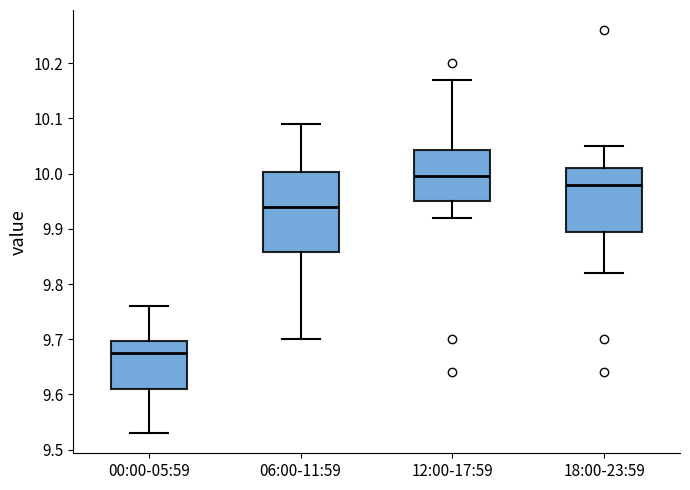

Reading left to right, read every box against the y-axis: the position of its median line, the range the box covers, and the ends of its whiskers. The values are not printed on the chart, so give them approximately, as read against the axis.

00:00-05:59: median 9.68, box 9.61 to 9.70, whiskers 9.53 to 9.76
06:00-11:59: median 9.94, box 9.86 to 10.00, whiskers 9.70 to 10.09
12:00-17:59: median 10.00, box 9.95 to 10.04, whiskers 9.92 to 10.17
18:00-23:59: median 9.98, box 9.90 to 10.01, whiskers 9.82 to 10.05